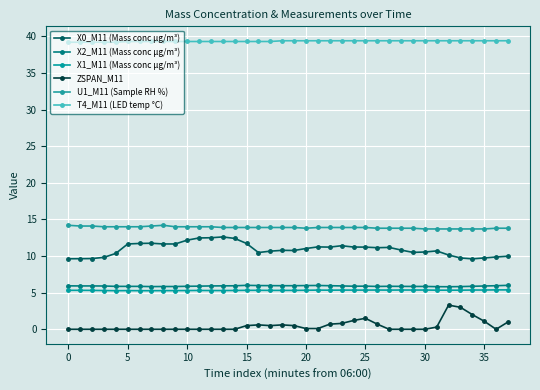

How many series are shown in this chart?

6